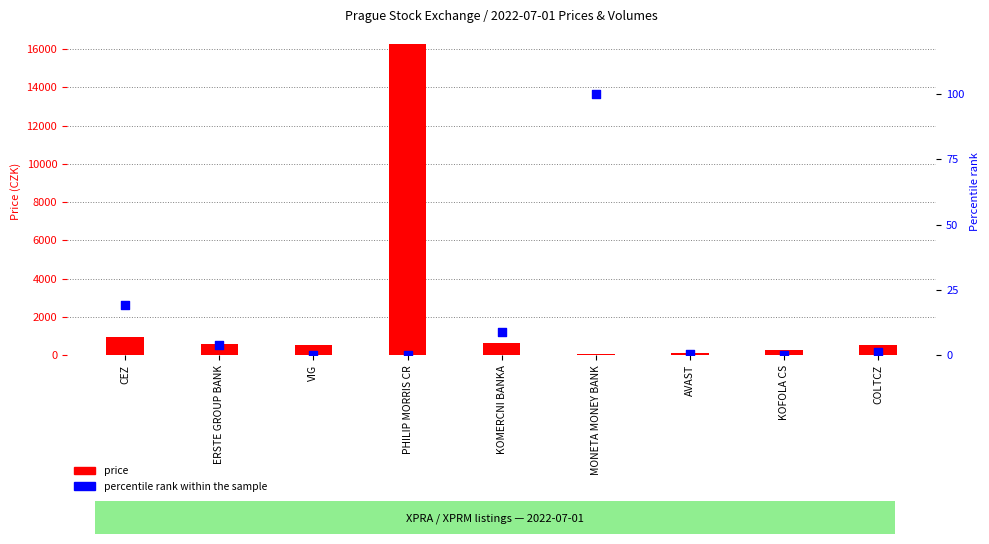

Which series has the widest spread of Y values?

price